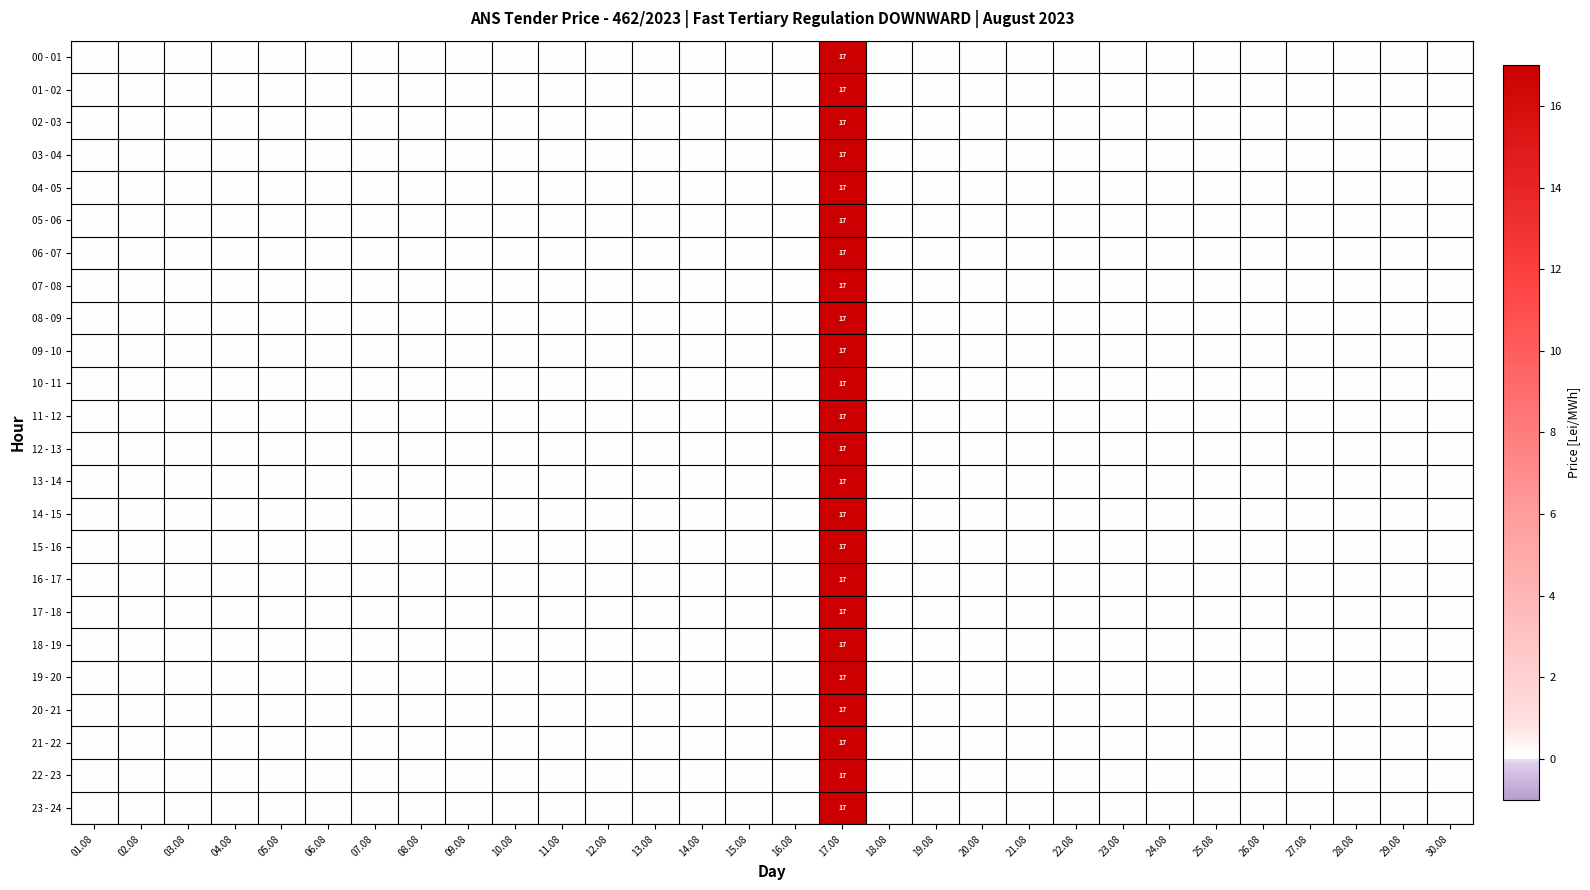

Rank the series at 19.08 from highest to lowest value.

00 - 01, 01 - 02, 02 - 03, 03 - 04, 04 - 05, 05 - 06, 06 - 07, 07 - 08, 08 - 09, 09 - 10, 10 - 11, 11 - 12, 12 - 13, 13 - 14, 14 - 15, 15 - 16, 16 - 17, 17 - 18, 18 - 19, 19 - 20, 20 - 21, 21 - 22, 22 - 23, 23 - 24